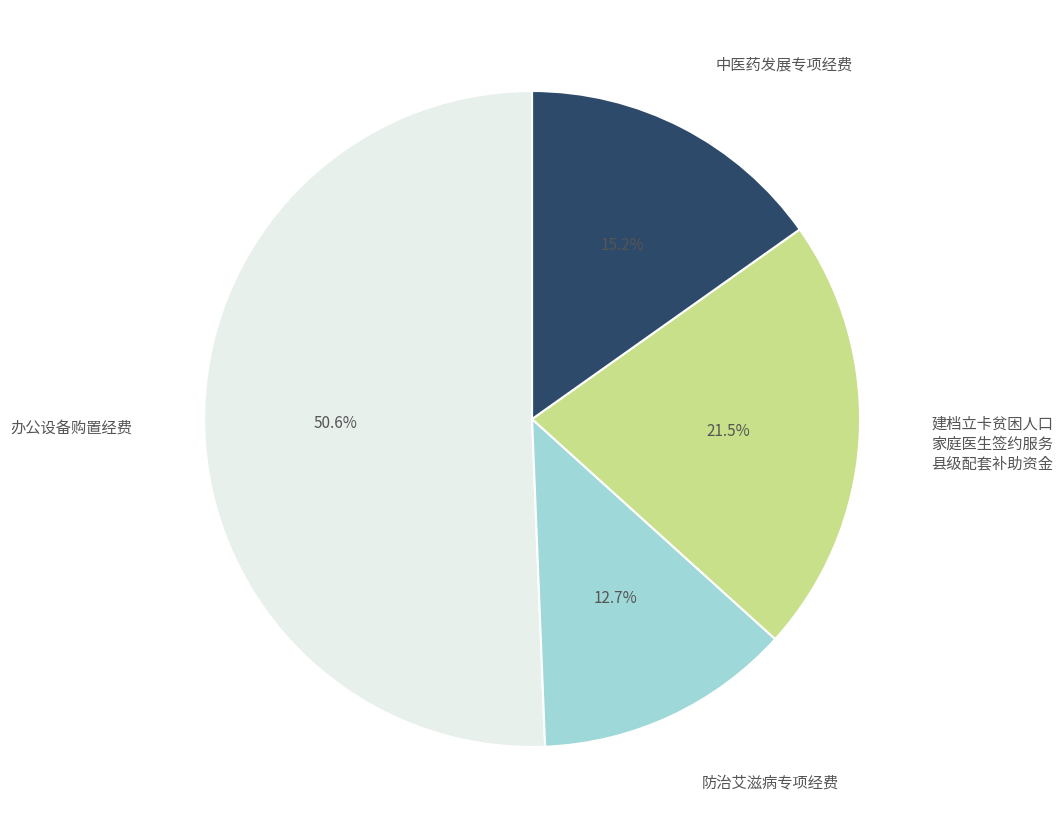

Is there a majority slice in this chart?

Yes